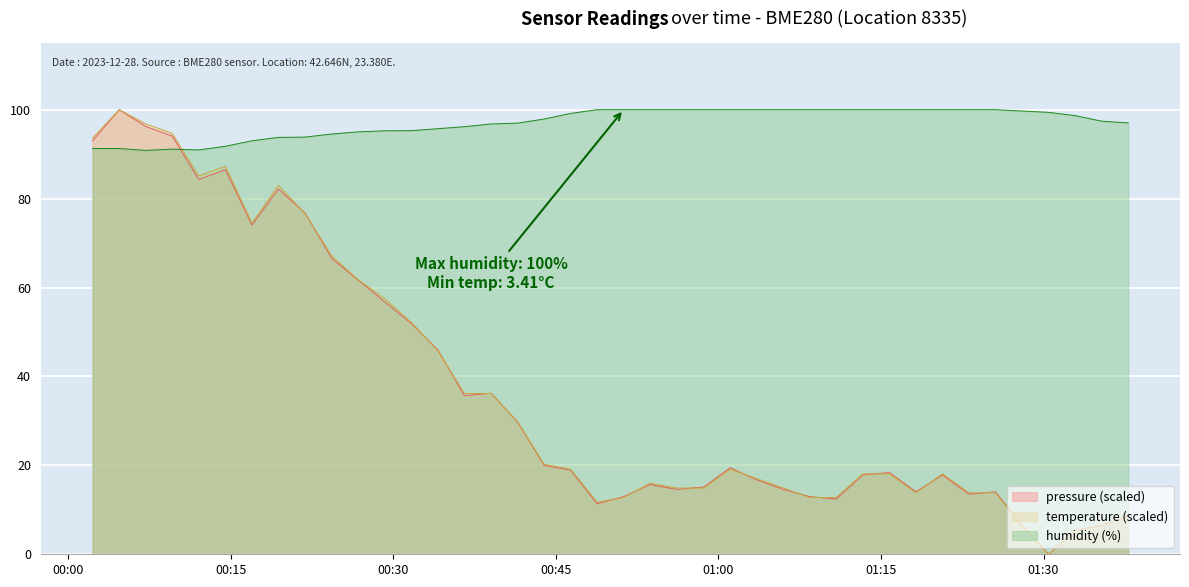

Which series has the largest total across all categories?

humidity (%)